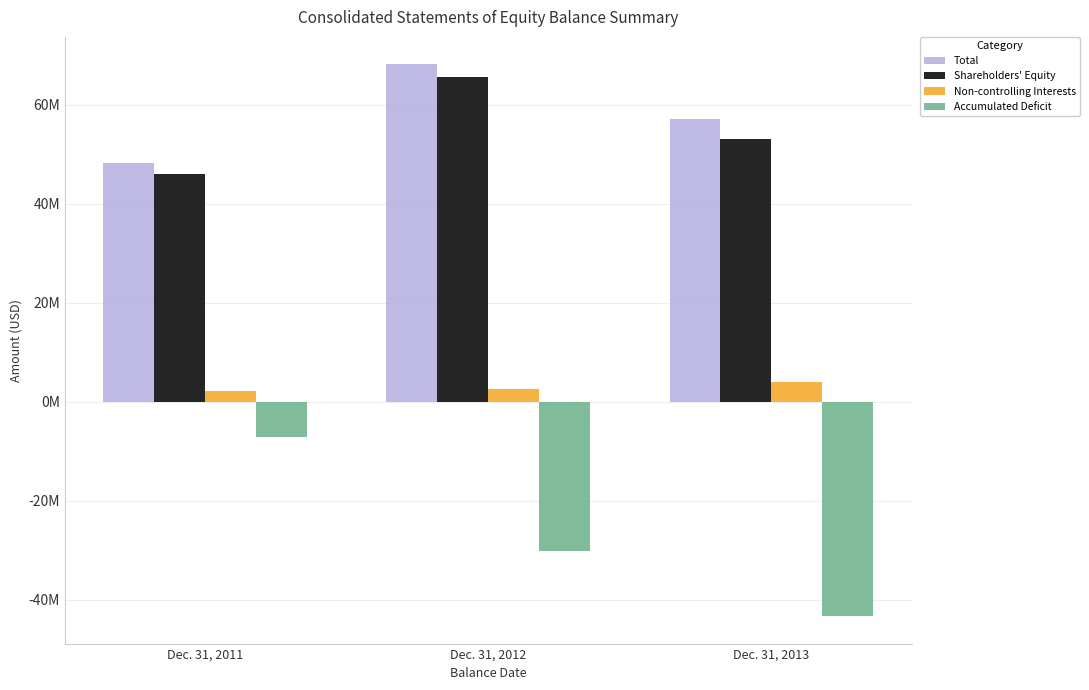

What are all the series names shown in the legend?

Total, Shareholders' Equity, Non-controlling Interests, Accumulated Deficit